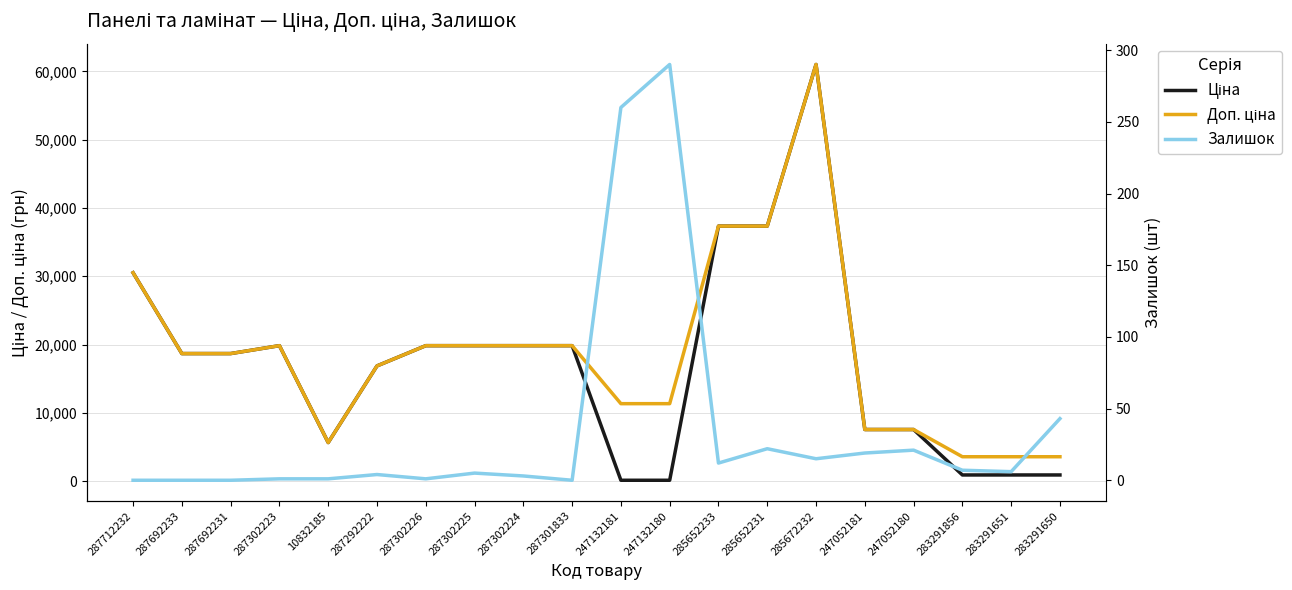

Reading left to right, transcribe all the data shown in this chart.

Ціна: 30512.3	18671.5	18671.5	19831.1	5636.0	16863.2	19831.1	19831.1	19831.1	19831.1	113.3	113.3	37343.0	37343.0	61024.7	7545.9	7545.9	889.9	889.9	889.9
Доп. ціна: 30512.3	18671.5	18671.5	19831.1	5636.0	16863.2	19831.1	19831.1	19831.1	19831.1	11334.0	11334.0	37343.0	37343.0	61024.7	7545.9	7545.9	3559.7	3559.7	3559.7
Залишок: 0.0	0.0	0.0	1.0	1.0	4.0	1.0	5.0	3.0	0.0	260.0	290.0	12.0	22.0	15.0	19.0	21.0	7.0	6.0	43.0